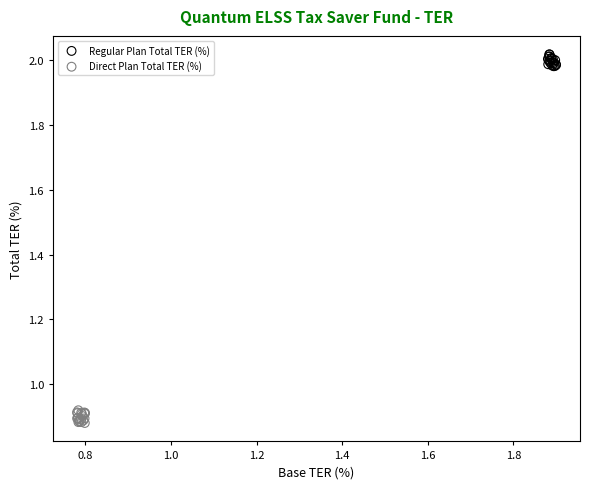

Which series contains the lowest Y value?

Direct Plan Total TER (%)